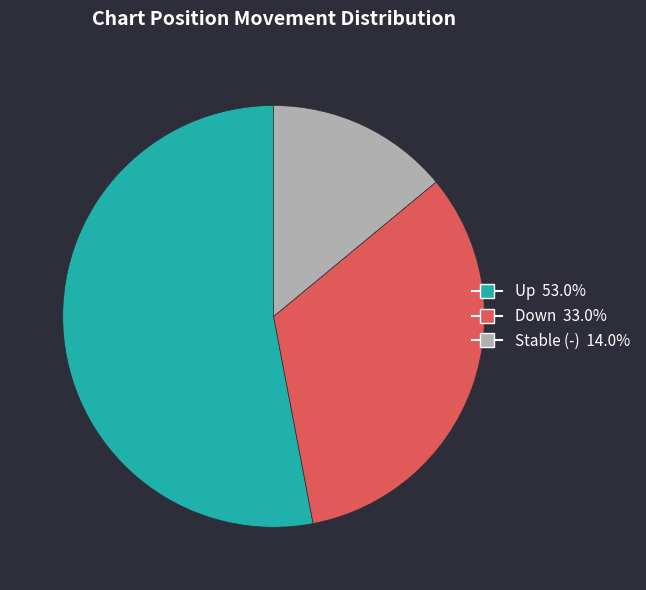

Is there any slice that represents more than half of the pie?

Yes